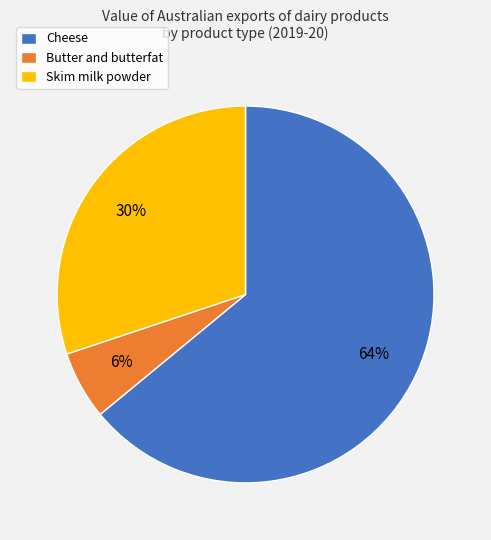

Combined, do Skim milk powder and Cheese account for over 50%?

Yes